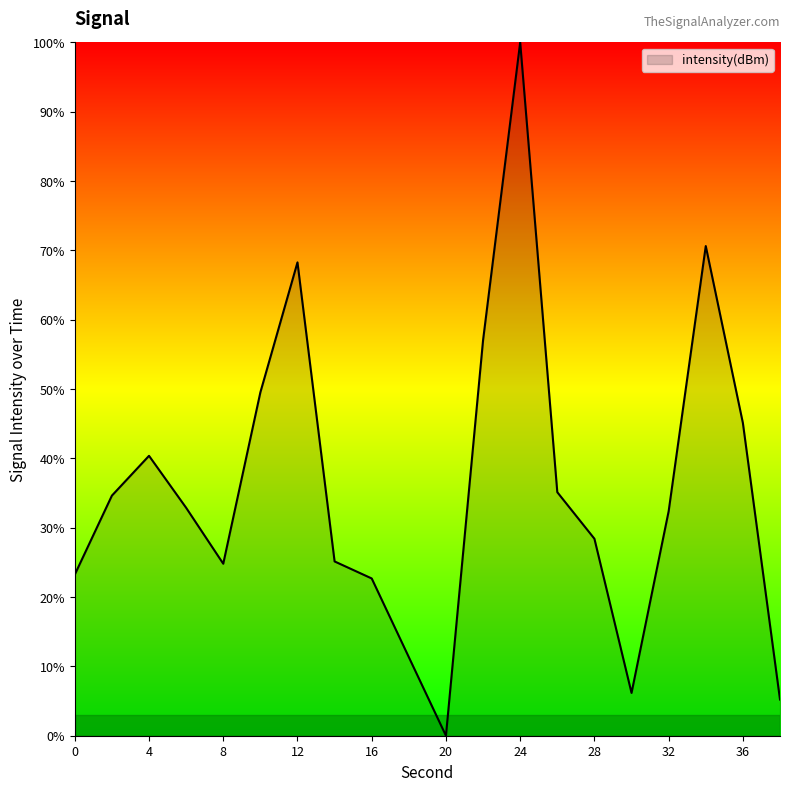

What is the difference between the maximum and minimum values?

100.0